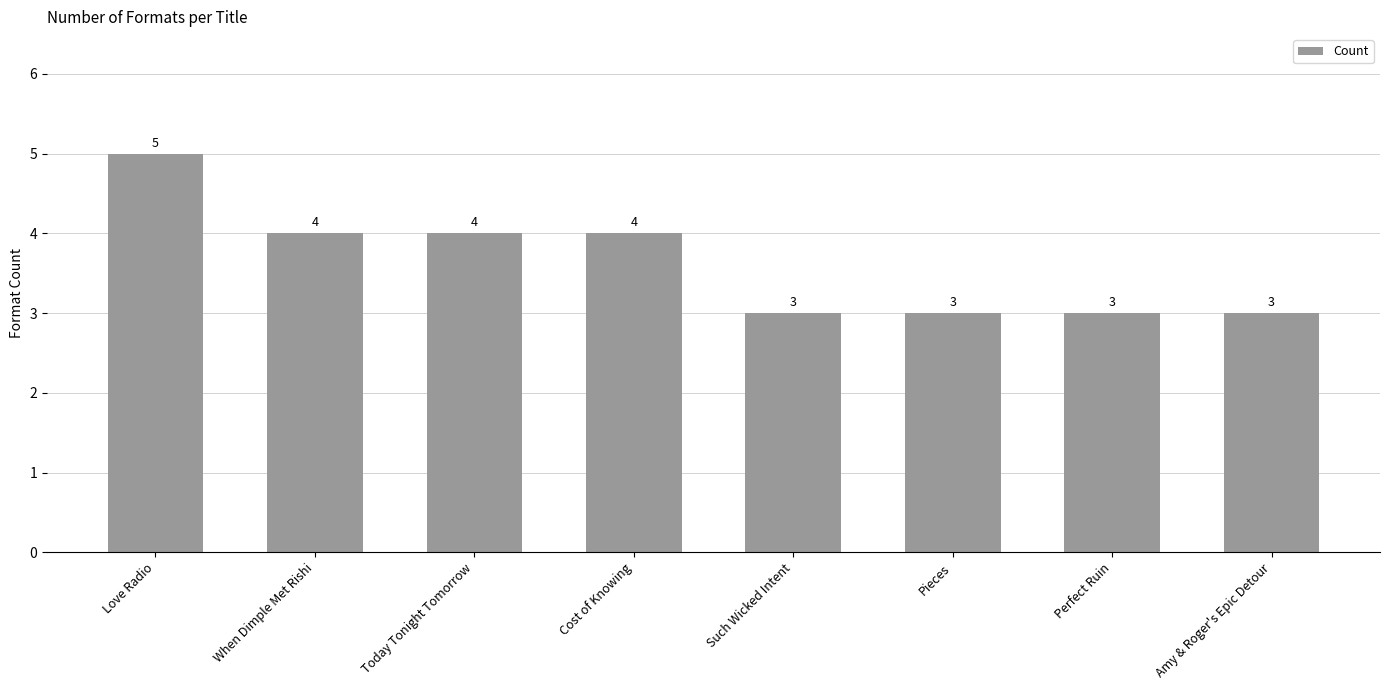

What is the sum of all values?

29